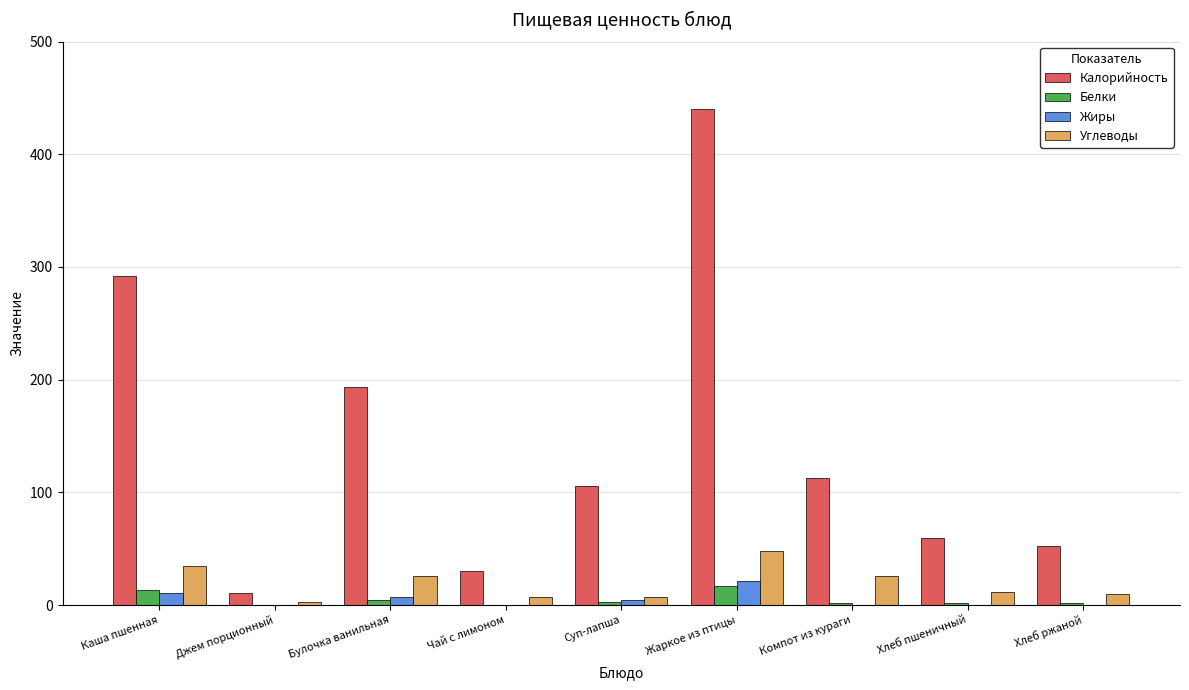

What is the greatest value displayed?

440.2